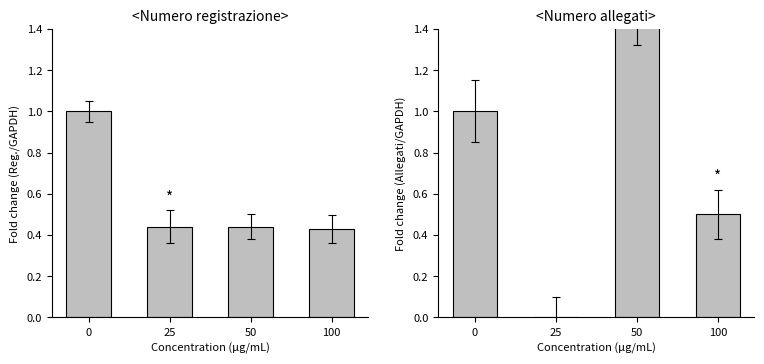

What is the difference between the maximum and minimum values in the Numero registrazione series?

0.6